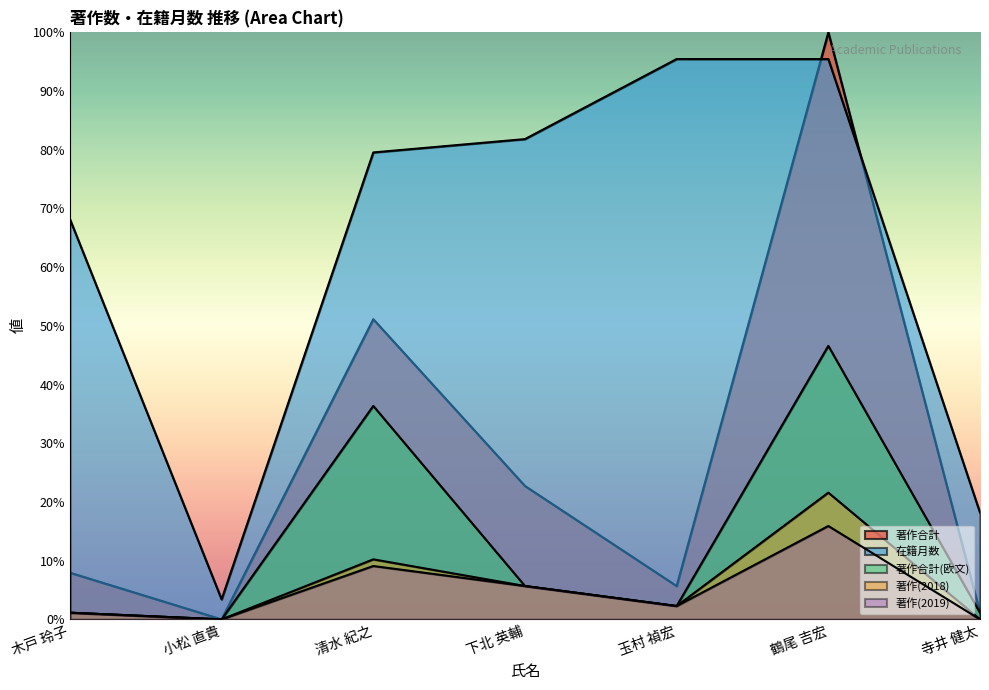

What is the average value of the 著作(2019) series?

4.9